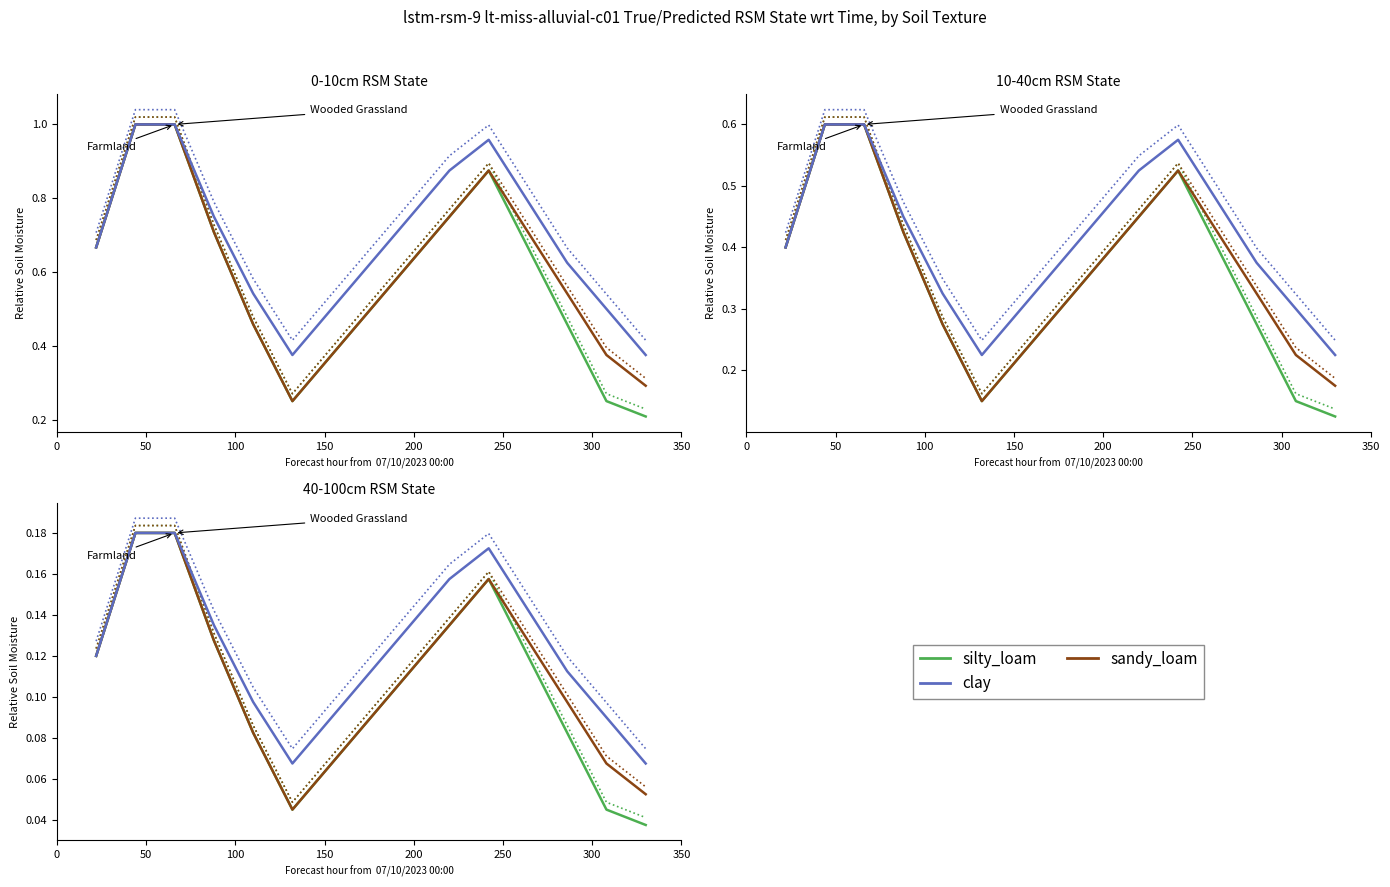

Does the chart have visible grid lines?

No